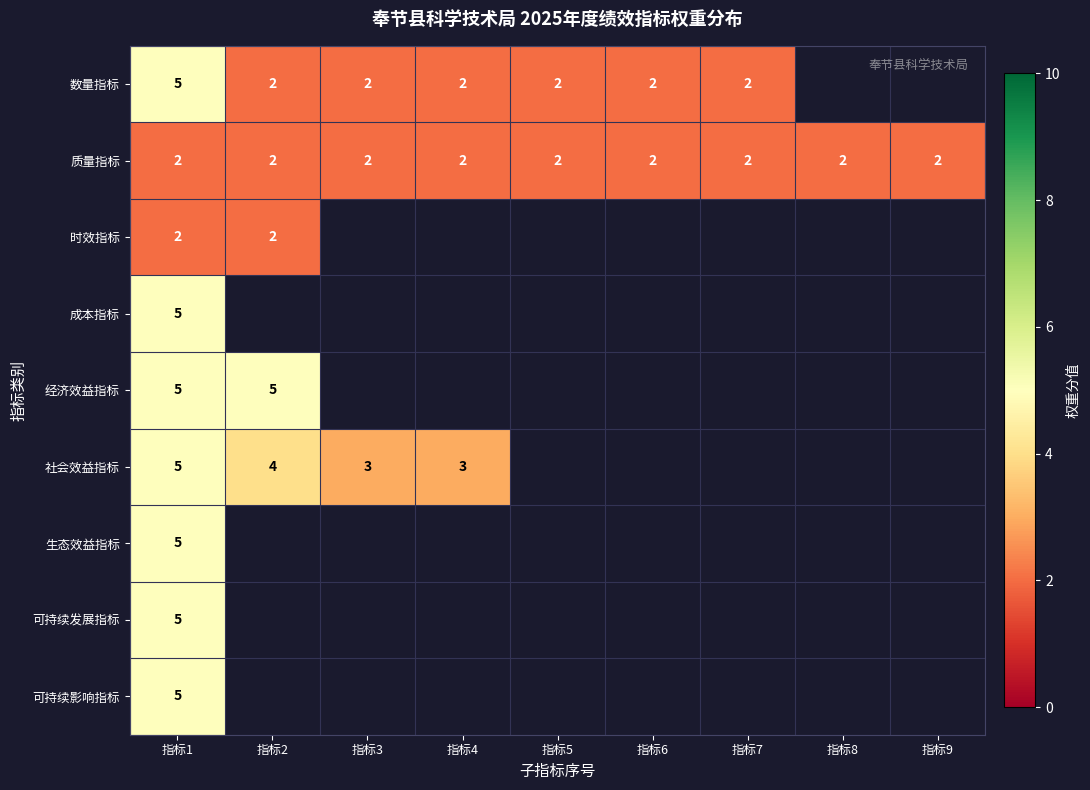

How many categories are shown in the chart?

9